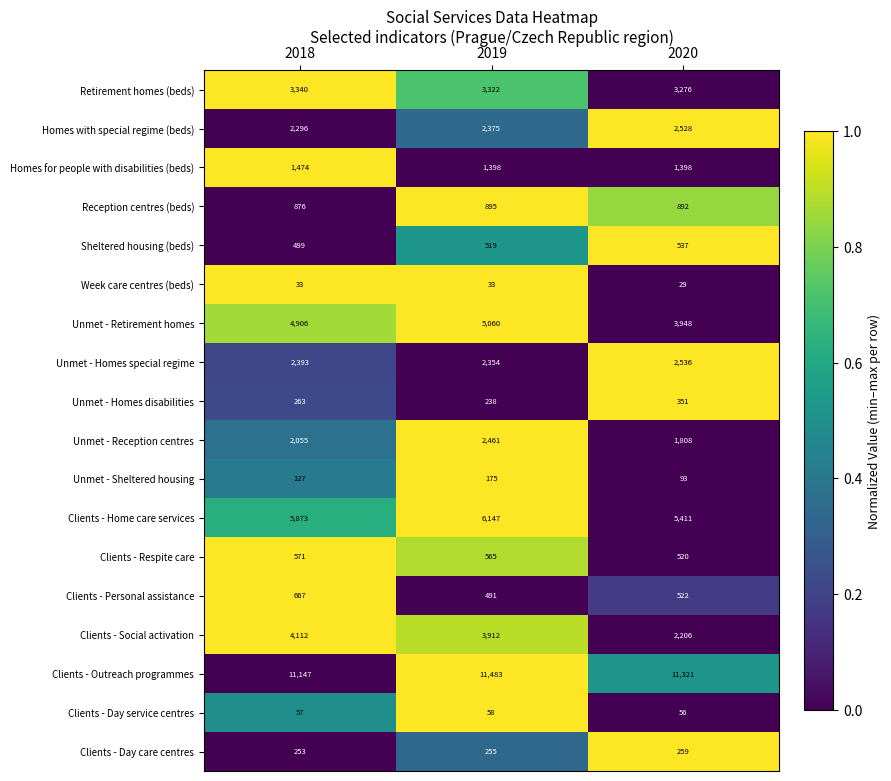

How many data points does each series have?

3